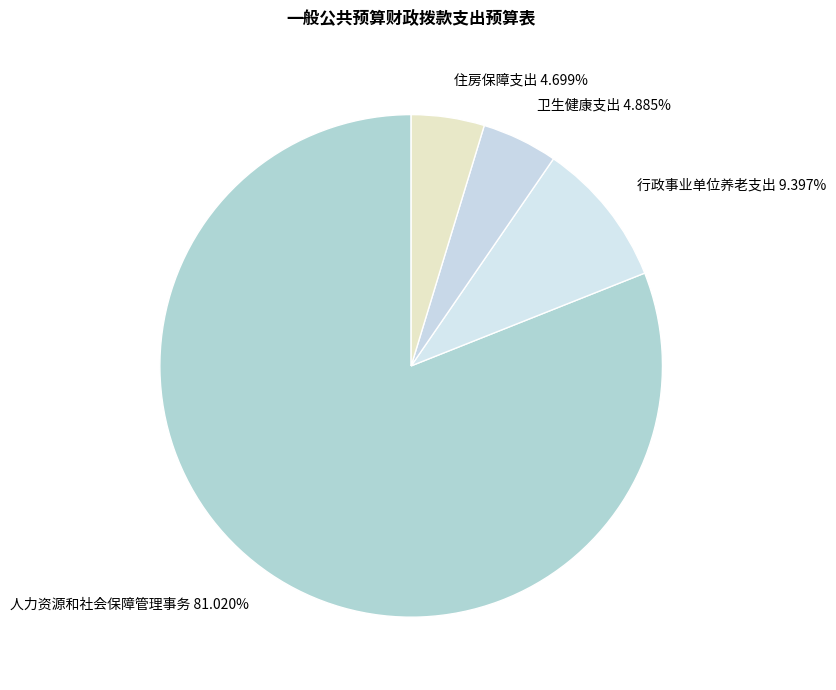

How much of the chart is everything except 卫生健康支出?

95.1%